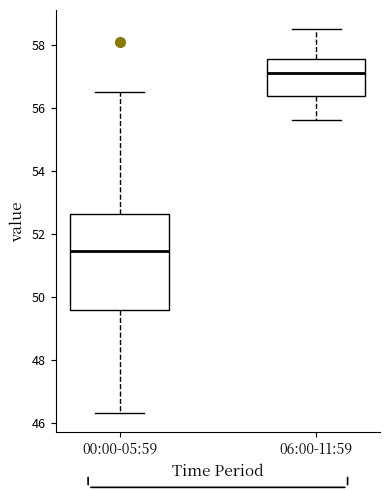

Comparing the boxes themselves (not the whiskers), which one is the tallest?

00:00-05:59